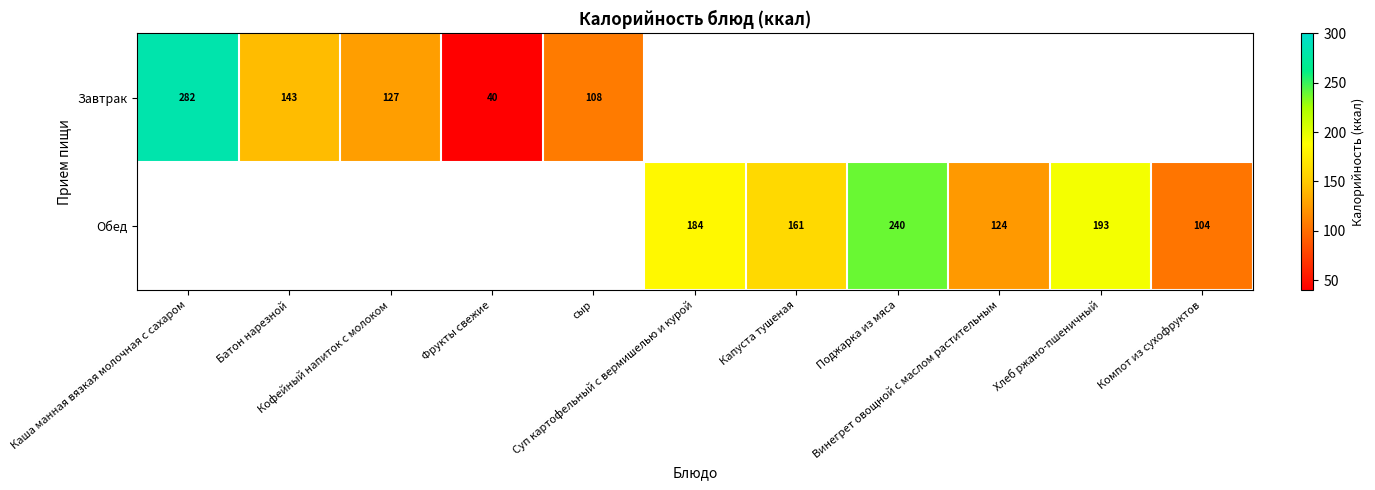

The Обед series shows 183.6 at Суп картофельный с вермишелью и курой. True or false?

True